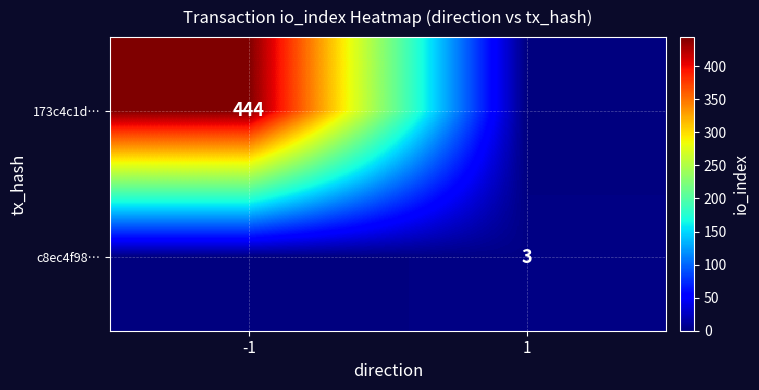

Is it true that 173c4c1d… equals 267 at -1?

False